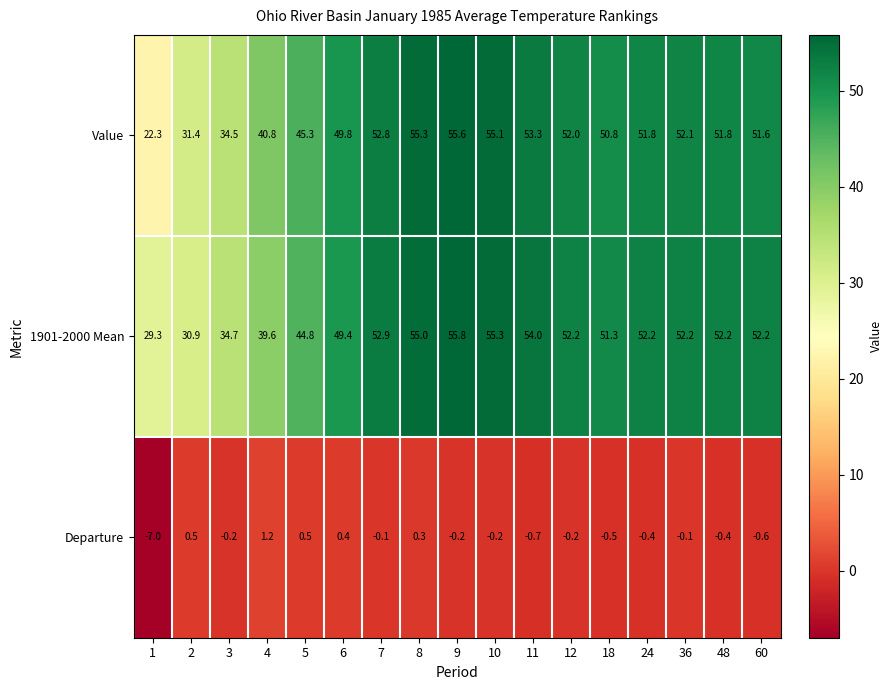

What is the maximum value shown in the chart?

55.8